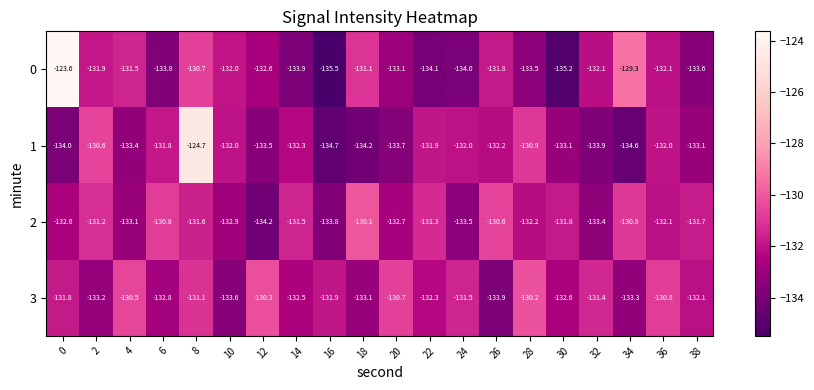

What is the spread (max minus min) of values at 4?

2.9